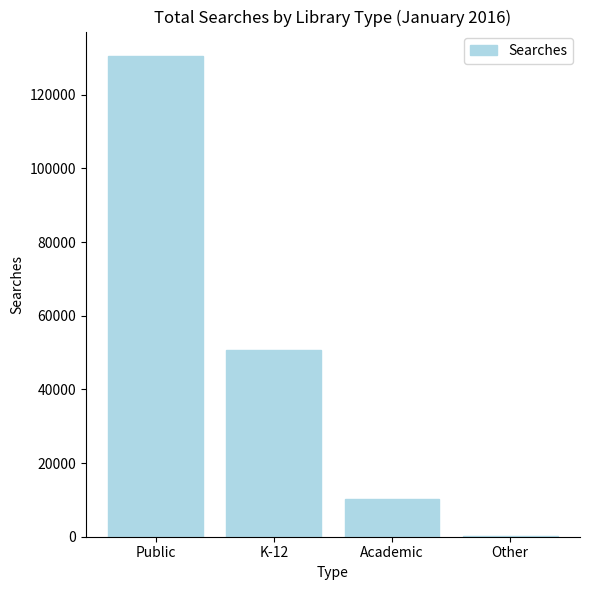

What is the maximum value shown in the chart?

130636